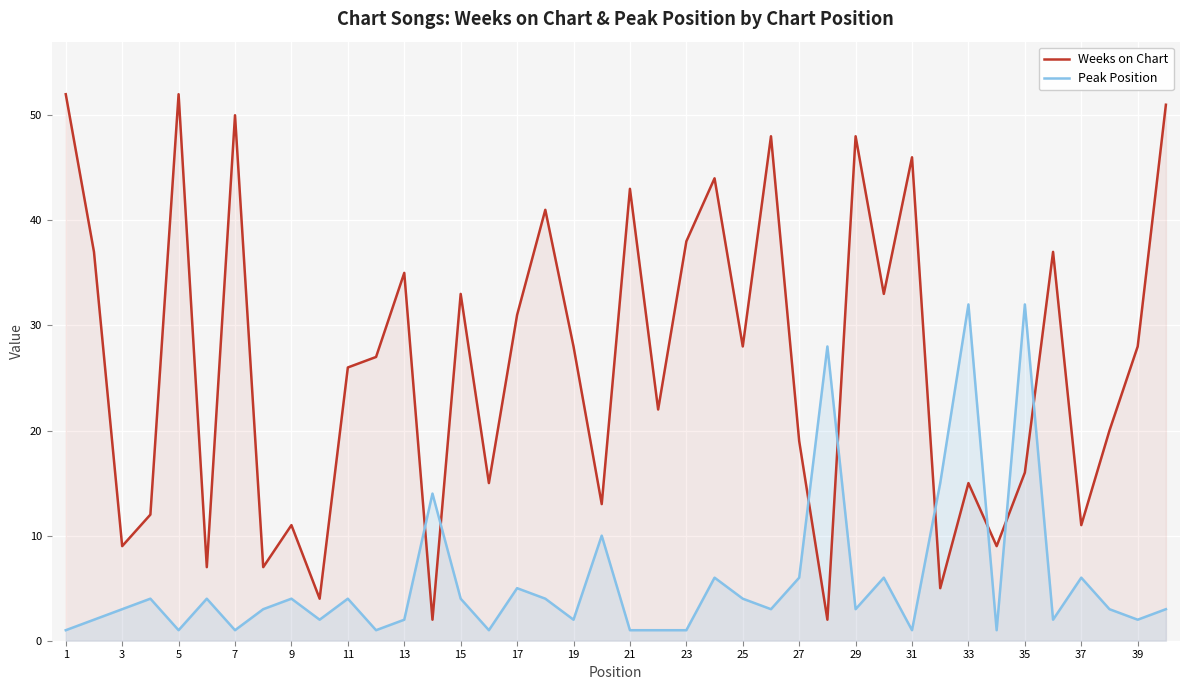

The Weeks on Chart series shows 17 at 25. True or false?

False